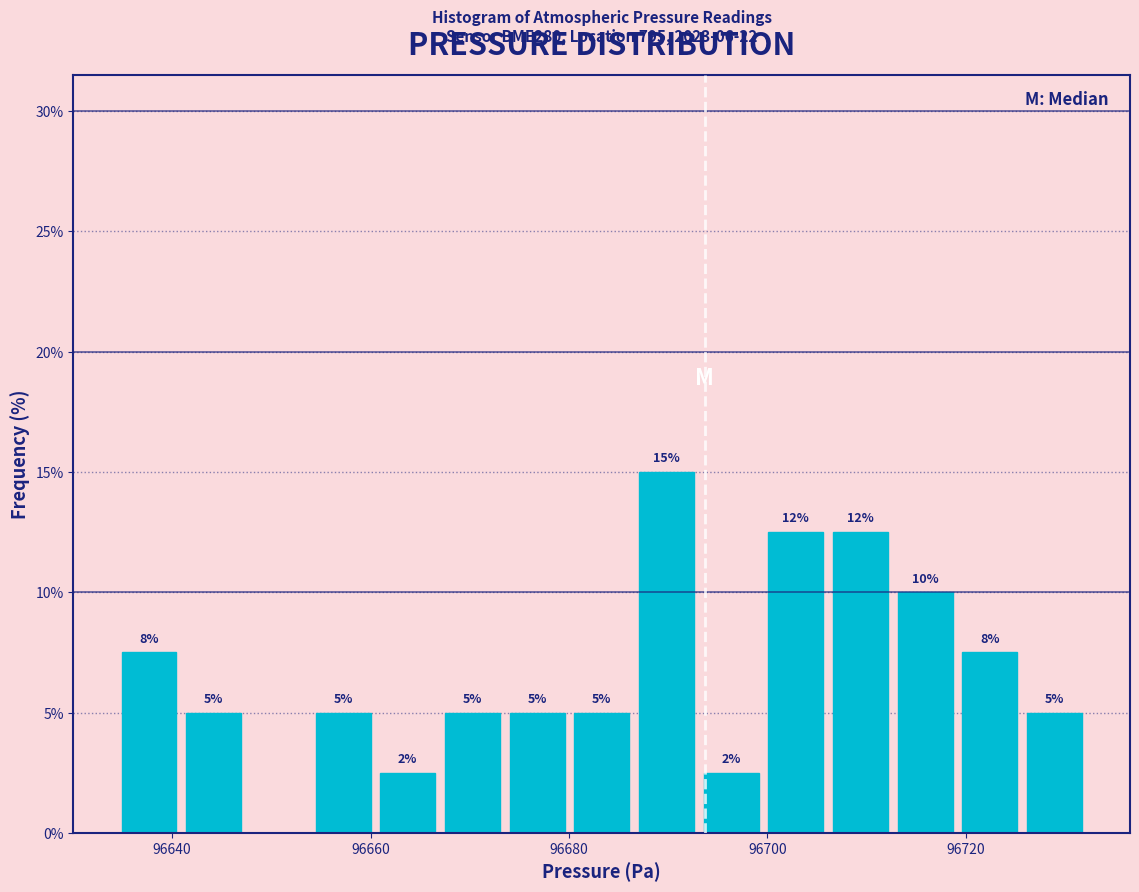

Around what value on the x-axis is the tallest bar? Give the approximate position of its centre, as read against the axis.

96690